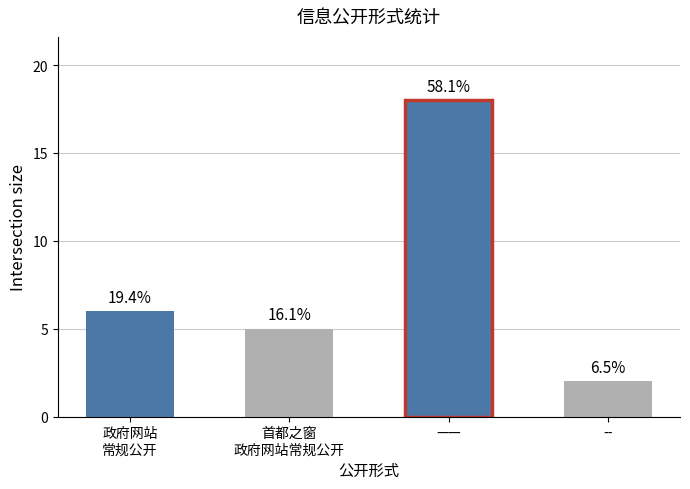

Which has a higher value, 首都之窗
政府网站常规公开 or 政府网站
常规公开?

政府网站
常规公开